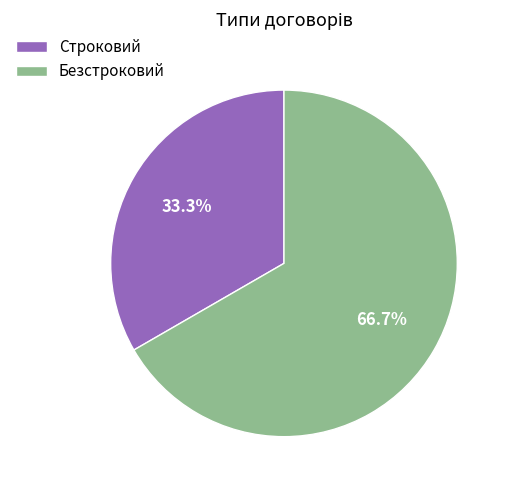

Combined, do Безстроковий and Строковий account for over 50%?

Yes